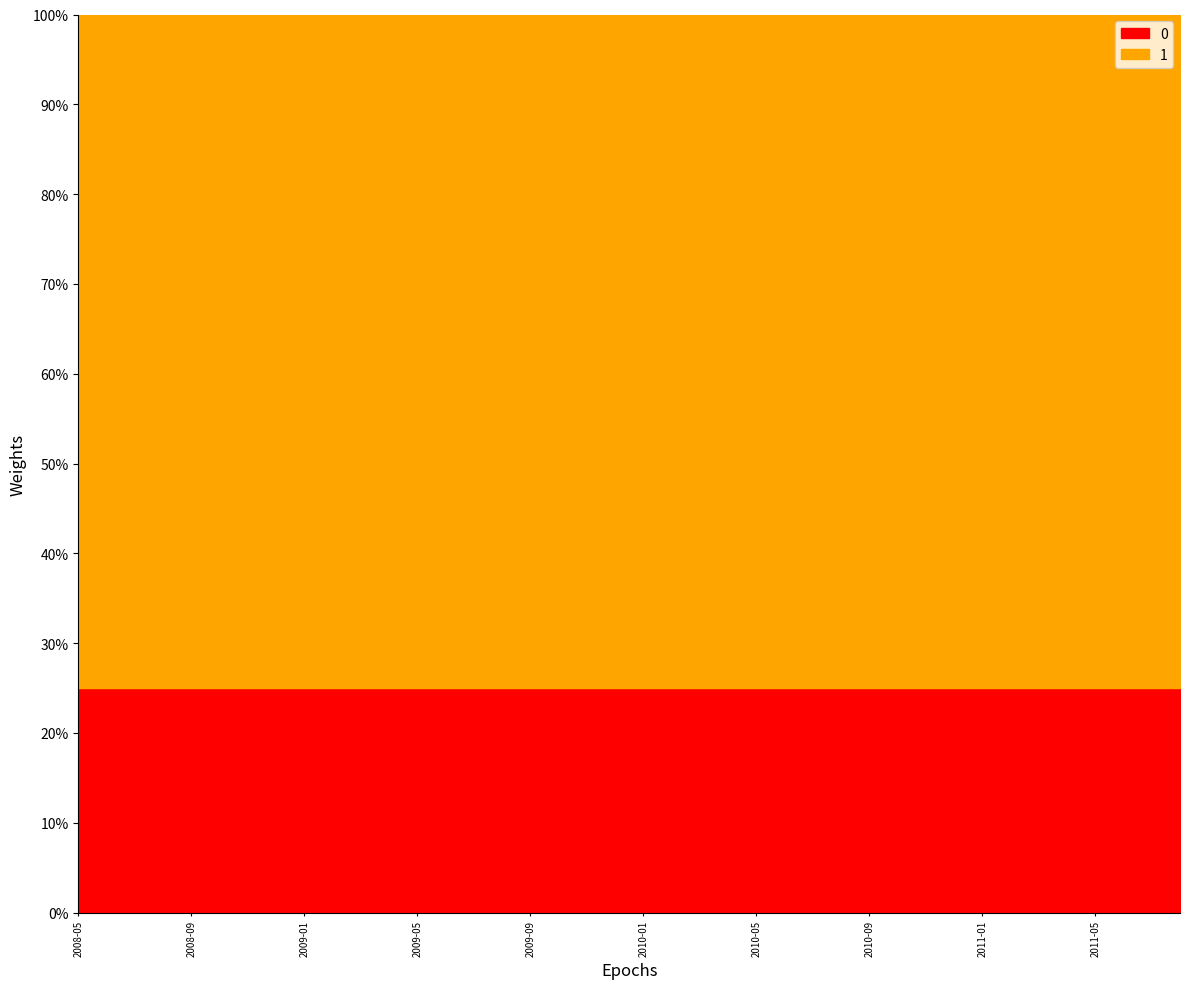

True or false: UNIT_MULT has more than 2 interior local peaks.

False